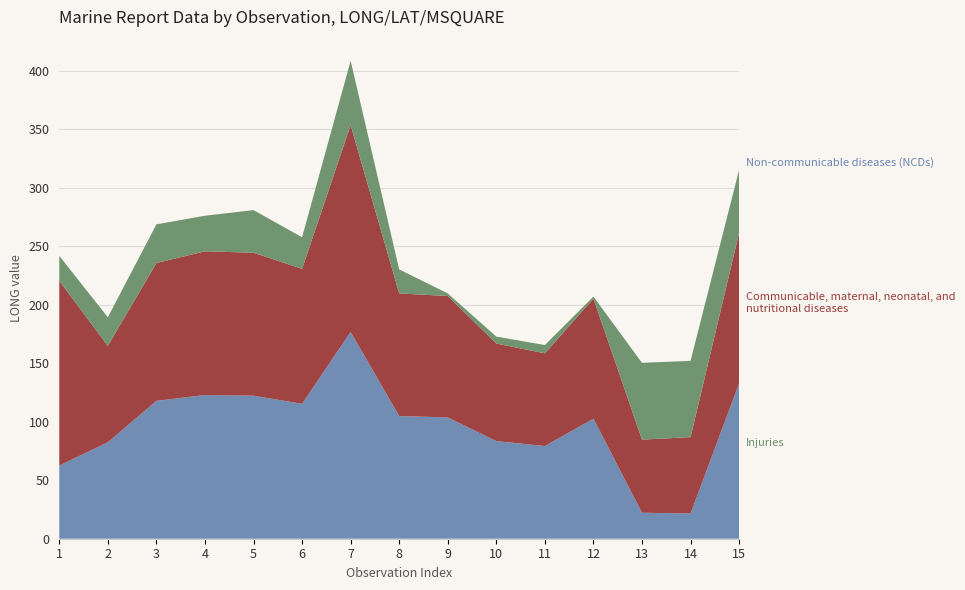

In Non-communicable diseases (NCDs), how many points are higher than both neighbors (excluding endpoints)?

3